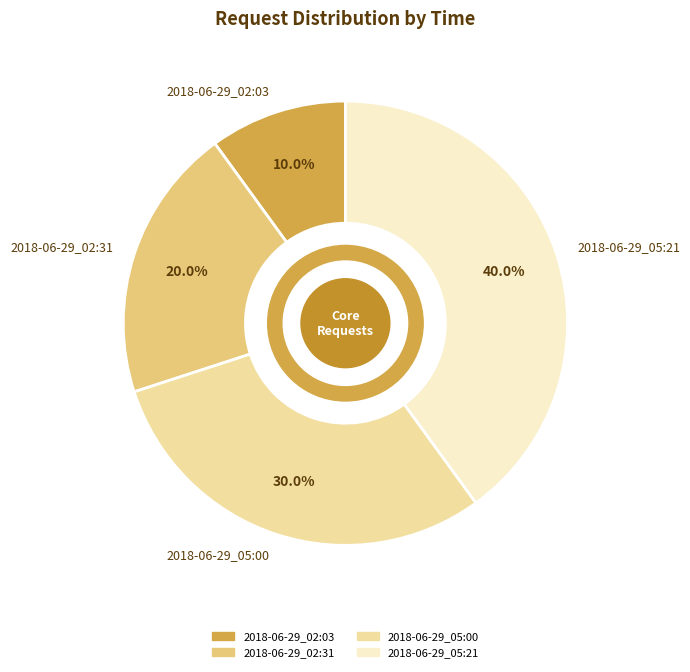

What is the largest slice in the pie chart?

2018-06-29_05:21